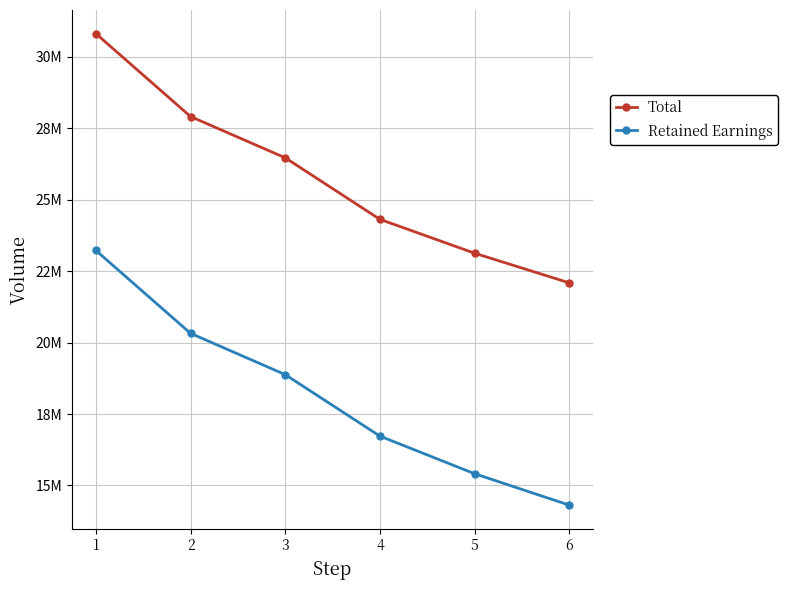

What are all the series names shown in the legend?

Total, Retained Earnings